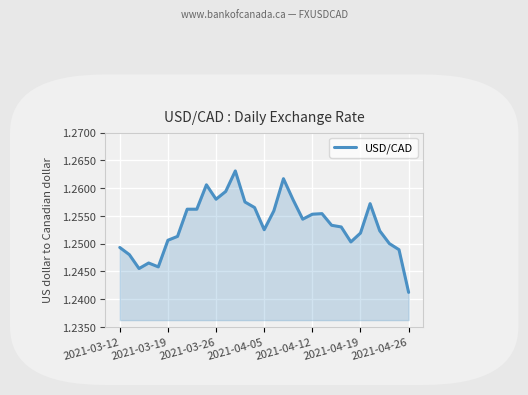

Count the values in the range 1 to 2.

31